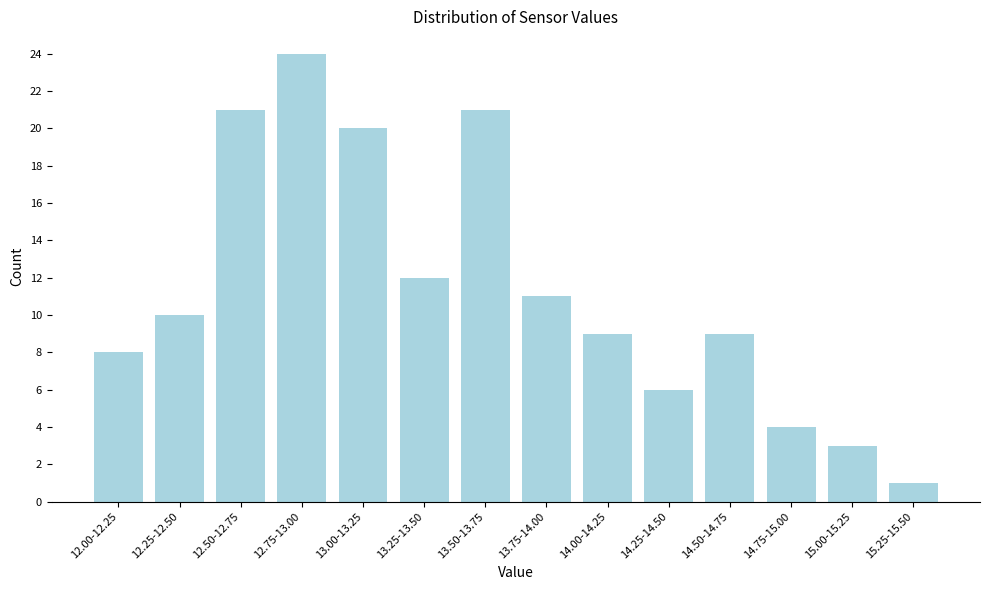

Reading right to left, what are all the values shown in this chart?

15.25-15.50=1	15.00-15.25=3	14.75-15.00=4	14.50-14.75=9	14.25-14.50=6	14.00-14.25=9	13.75-14.00=11	13.50-13.75=21	13.25-13.50=12	13.00-13.25=20	12.75-13.00=24	12.50-12.75=21	12.25-12.50=10	12.00-12.25=8